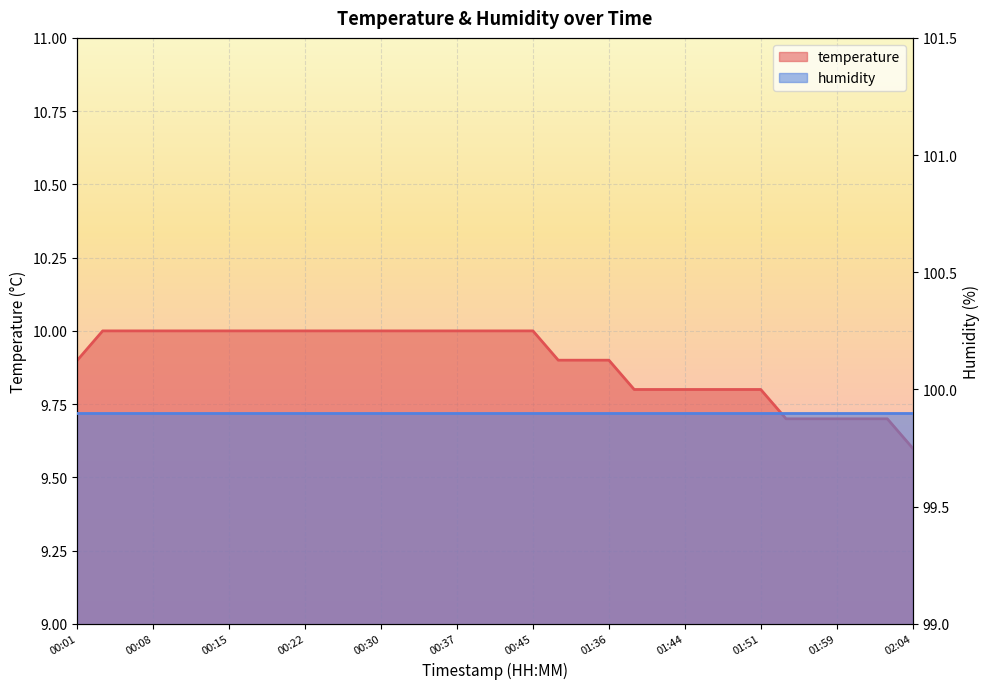

What is the sum of all values?

336.5